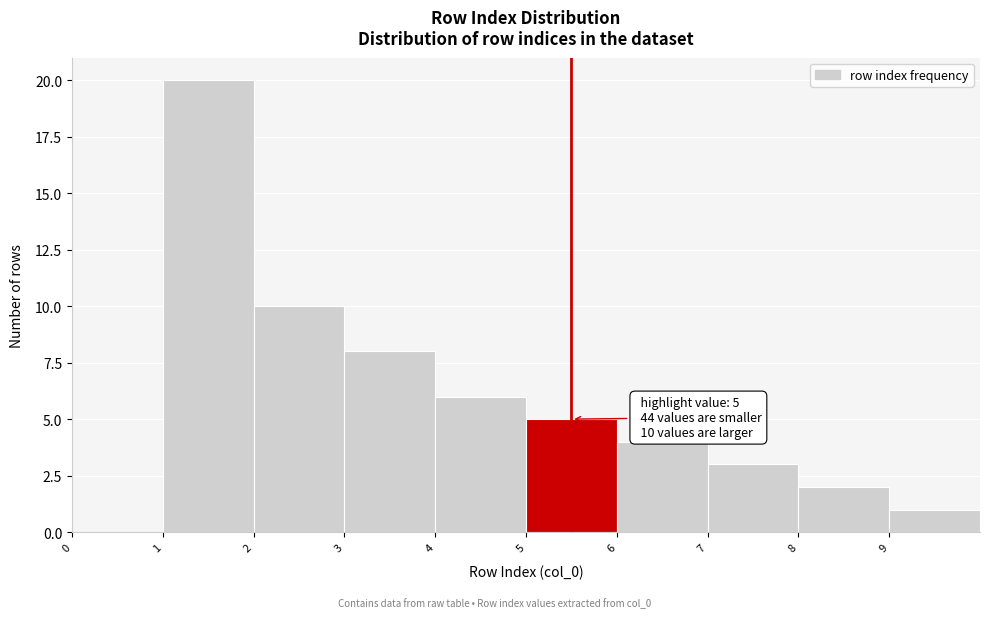

Which range on the x-axis has the tallest bar?

1 to 2